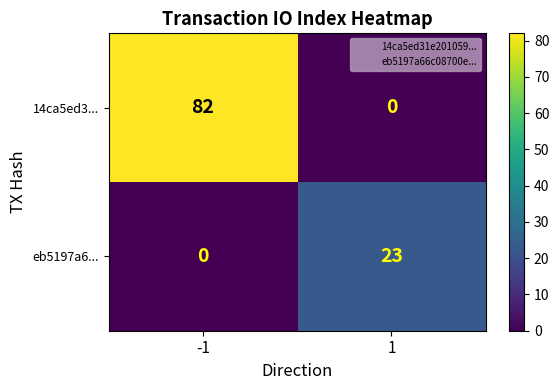

What is the sum of all eb5197a6... values?

23